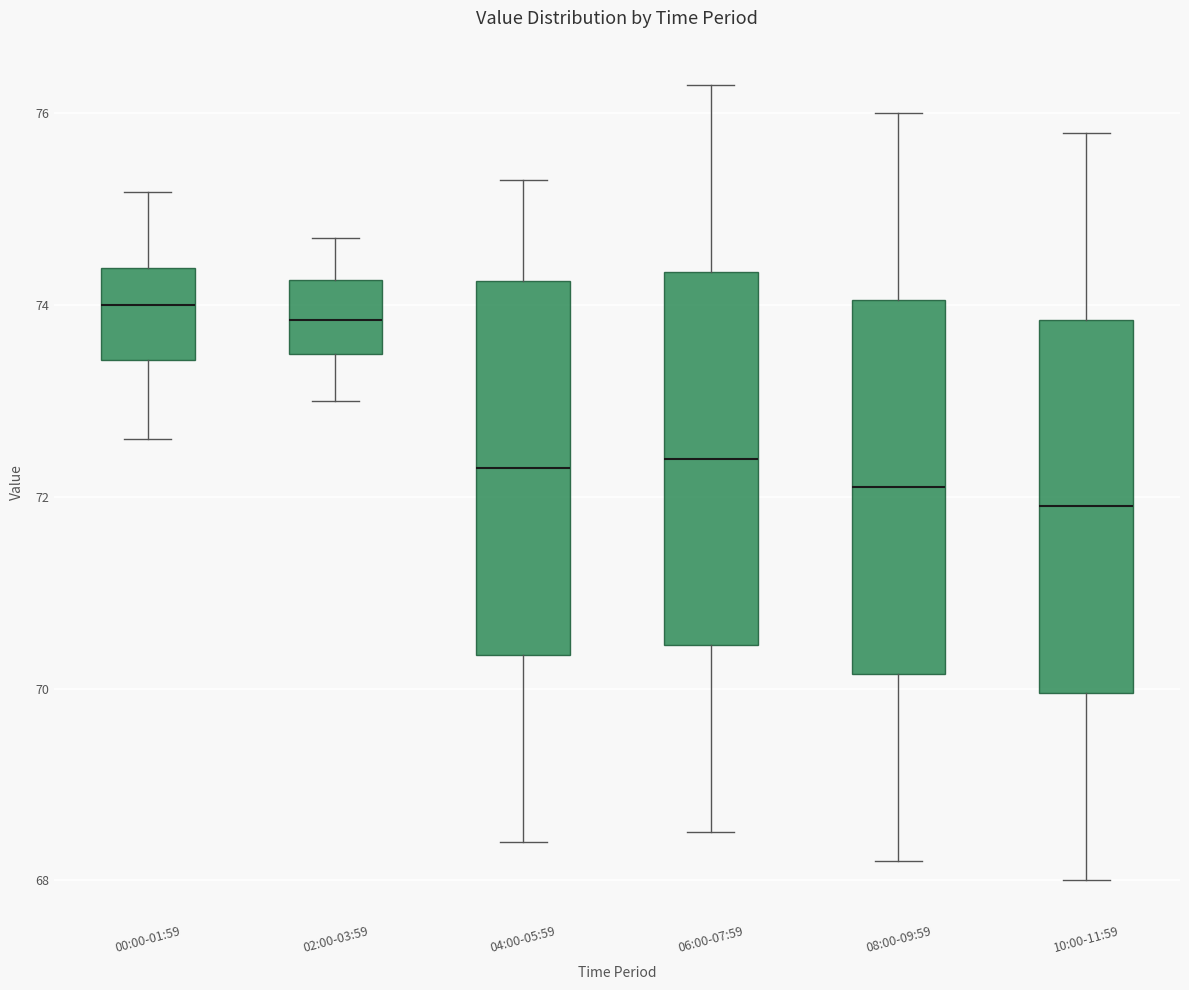

Reading left to right, read every box against the y-axis: the position of its median line, the range the box covers, and the ends of its whiskers. The values are not printed on the chart, so give them approximately, as read against the axis.

00:00-01:59: median 74.0, box 73.4 to 74.4, whiskers 72.6 to 75.2
02:00-03:59: median 73.8, box 73.4 to 74.2, whiskers 73.0 to 74.8
04:00-05:59: median 72.4, box 70.4 to 74.2, whiskers 68.4 to 75.4
06:00-07:59: median 72.4, box 70.4 to 74.4, whiskers 68.6 to 76.4
08:00-09:59: median 72.2, box 70.2 to 74.0, whiskers 68.2 to 76.0
10:00-11:59: median 72.0, box 70.0 to 73.8, whiskers 68.0 to 75.8